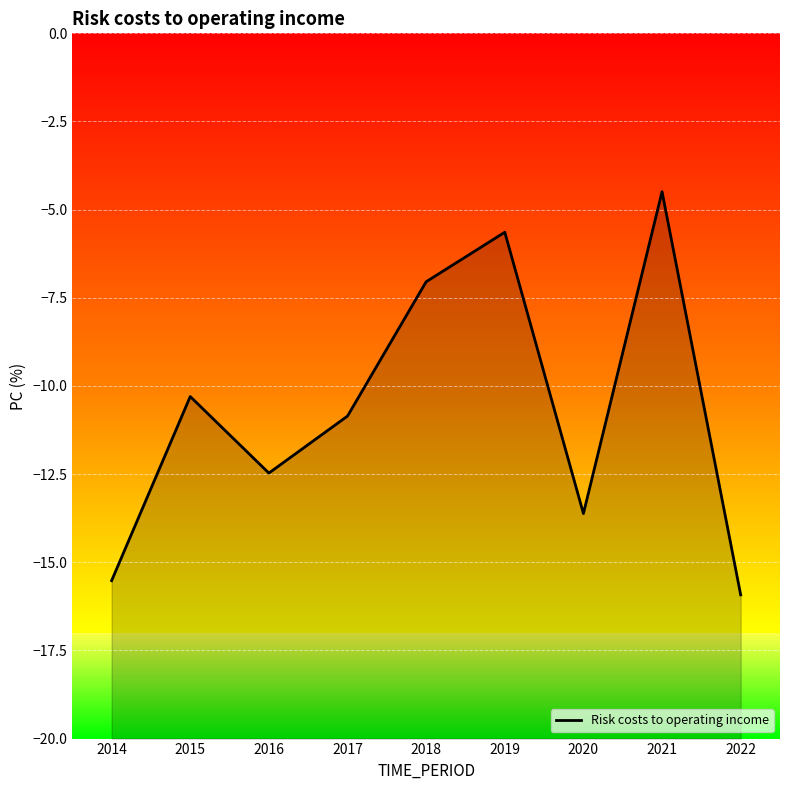

Which category has the highest value across all series?

2021